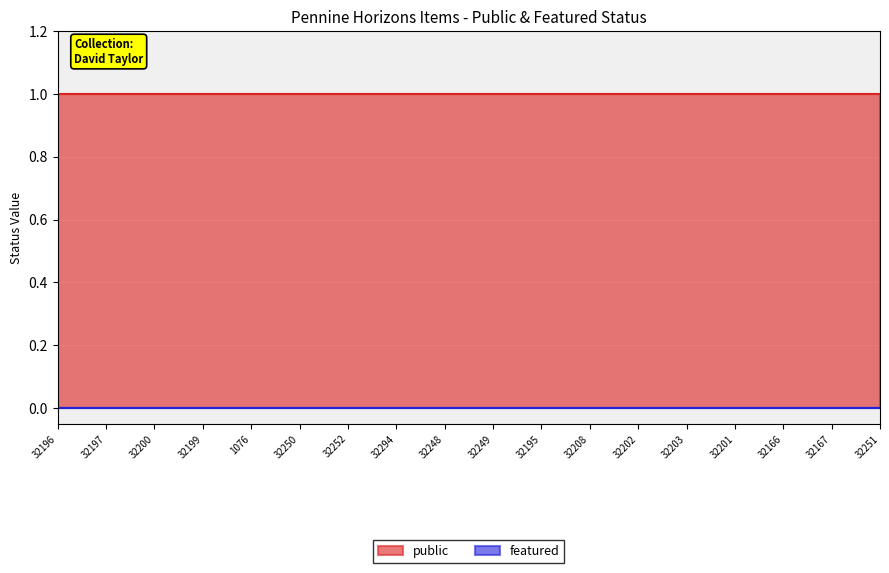

List the labels in order of public value, smallest first.

32196, 32197, 32200, 32199, 1076, 32250, 32252, 32294, 32248, 32249, 32195, 32208, 32202, 32203, 32201, 32166, 32167, 32251